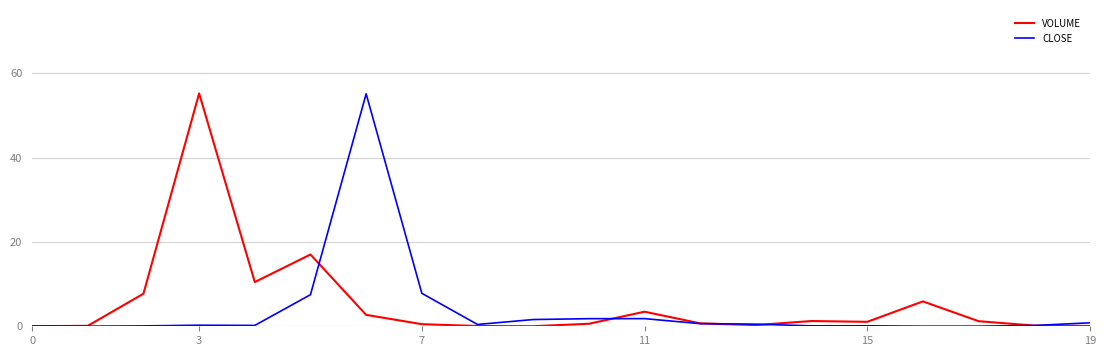

What is the highest value of the VOLUME series?

55.2